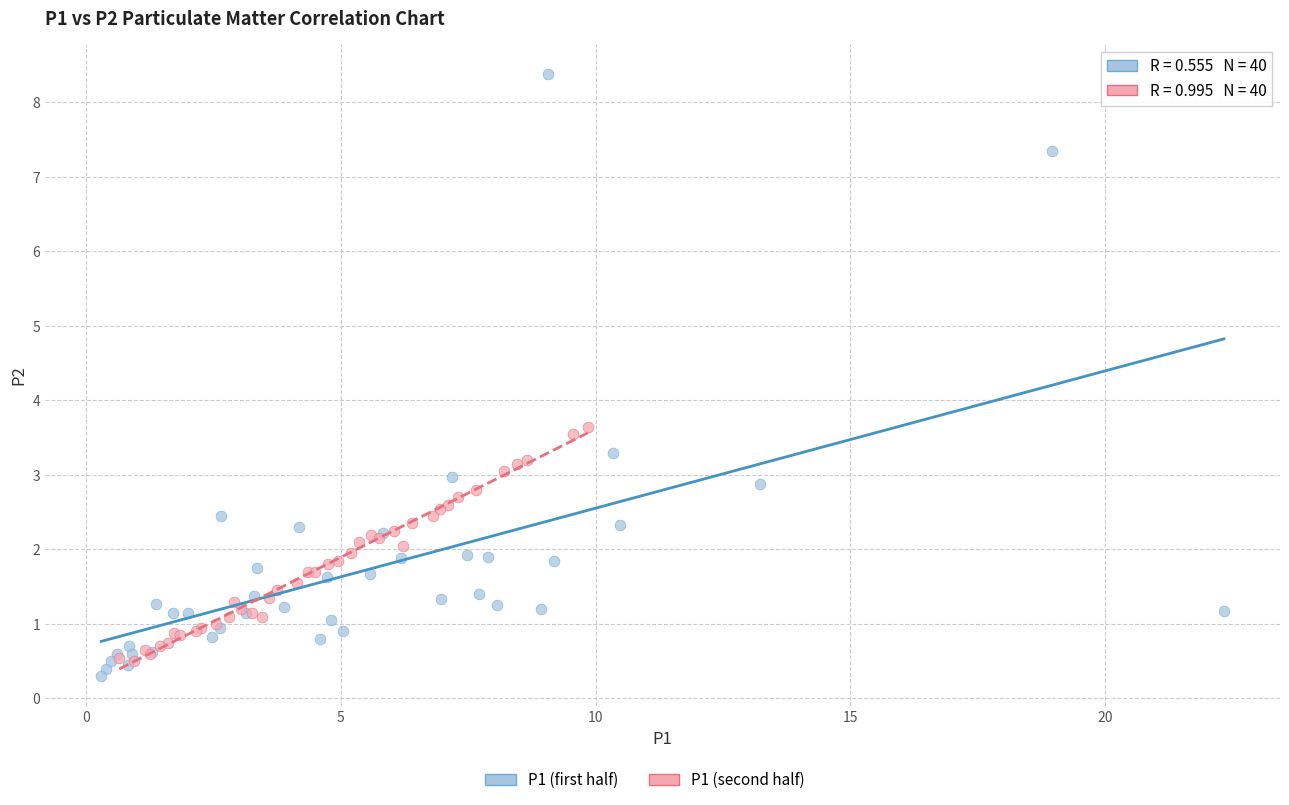

Which series has the widest spread of Y values?

P1 (first half)